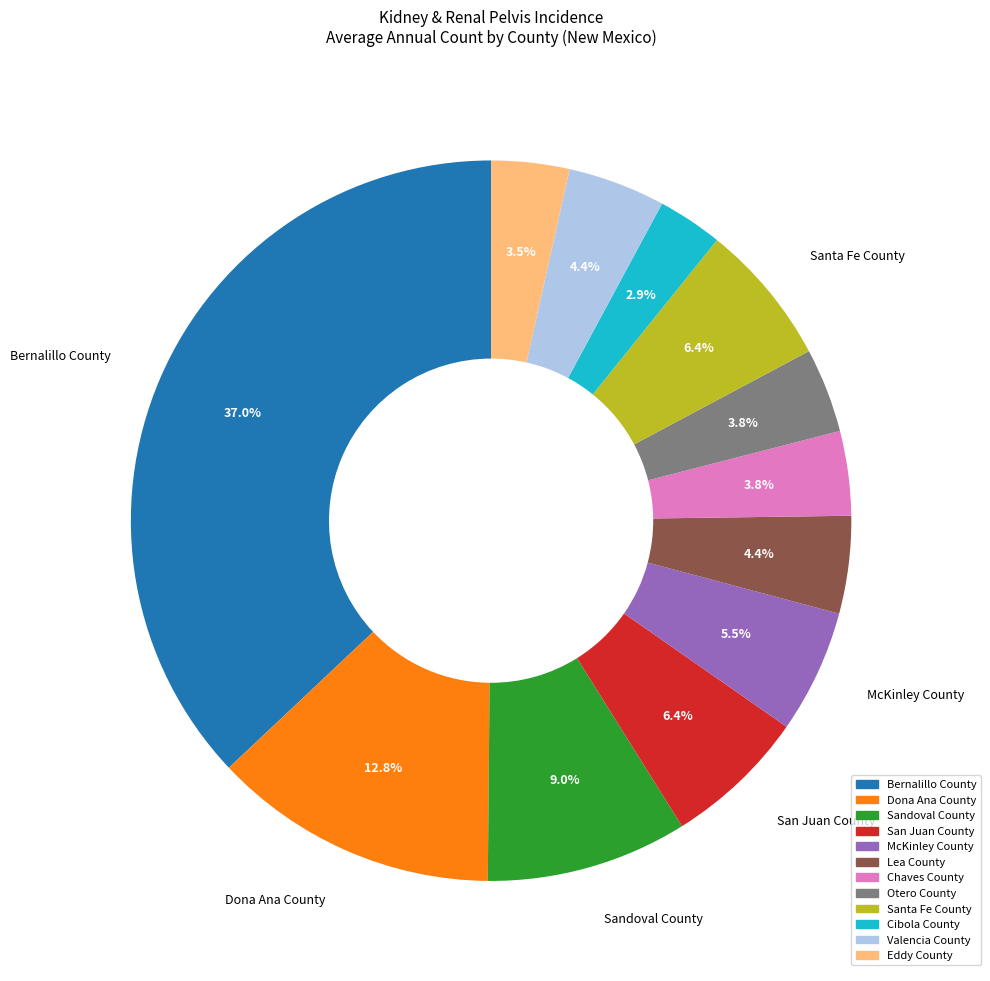

Approximately how many times larger is the value at Santa Fe County compared to Sandoval County?

0.7